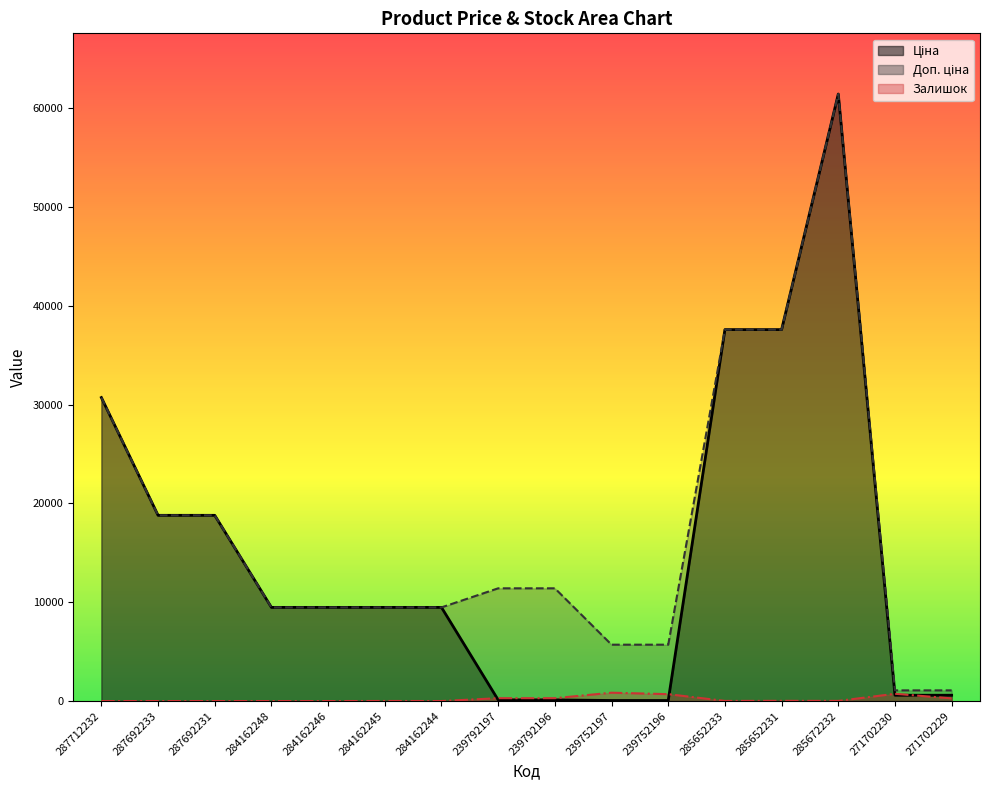

Count the number of categories in the chart.

16